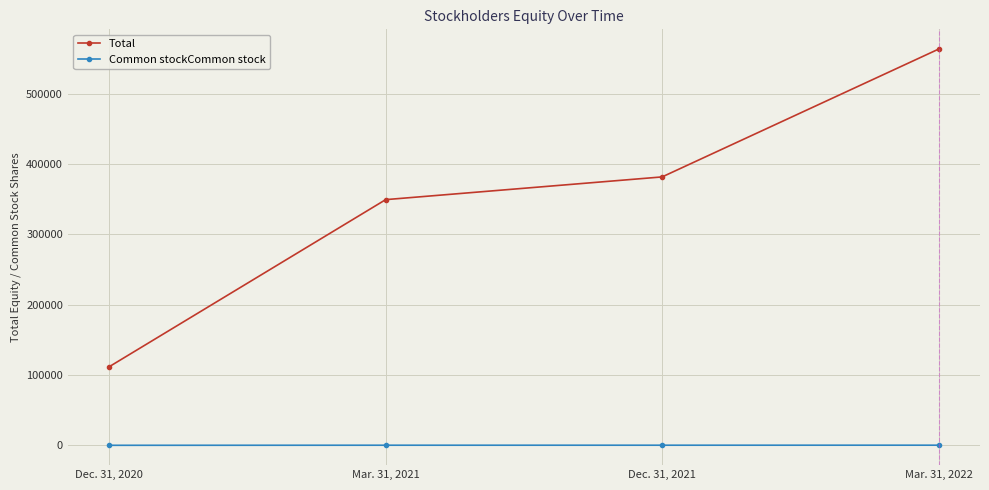

Count the number of categories in the chart.

4